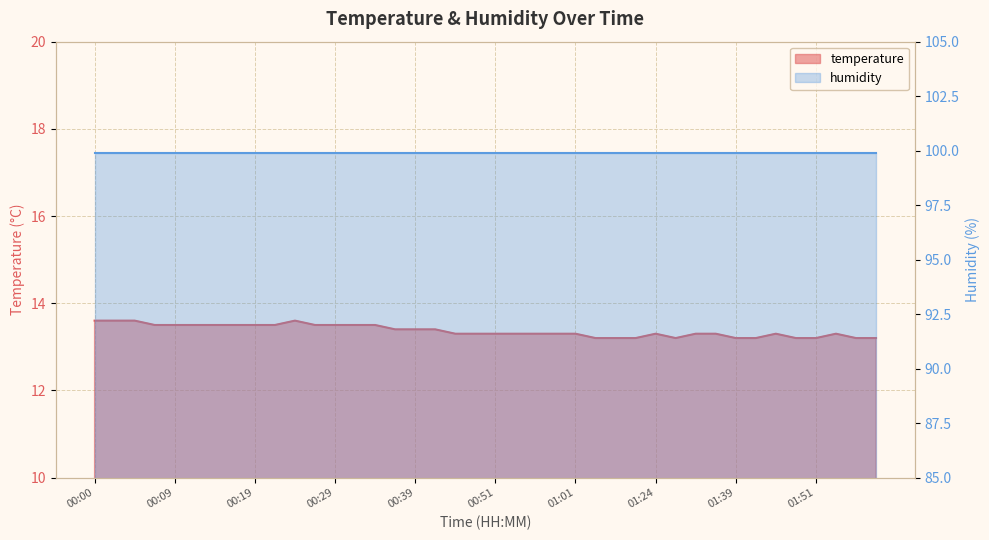

What is the sum of all values?

534.7